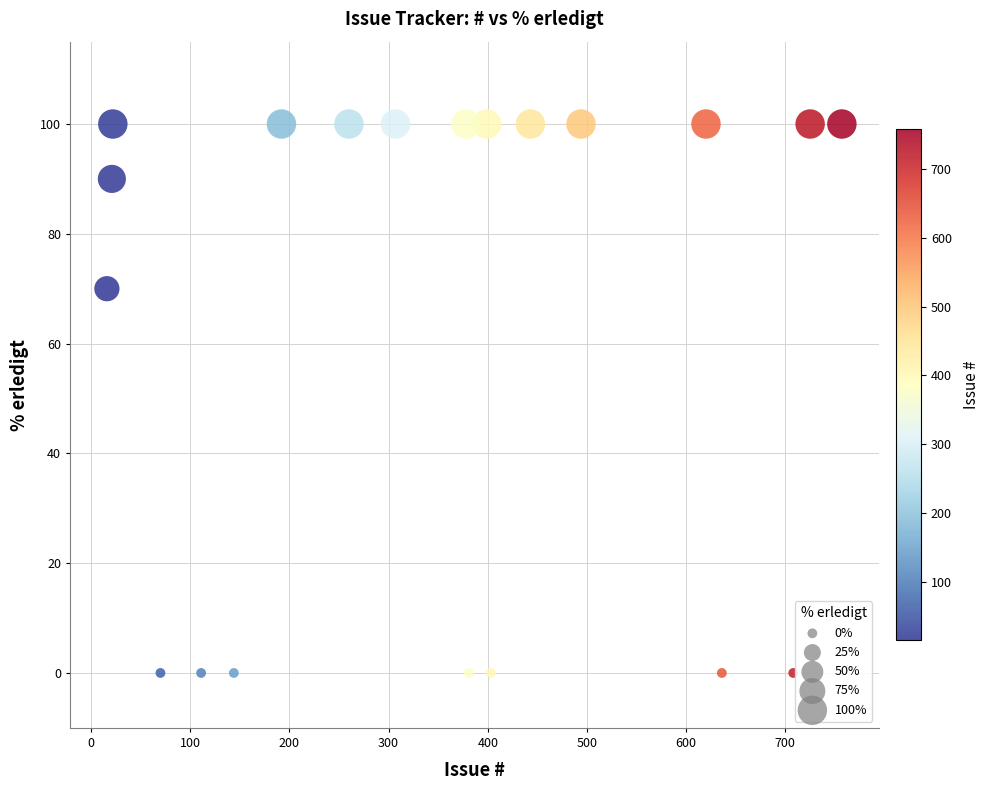

What is the range of X values (max minus min)?

741